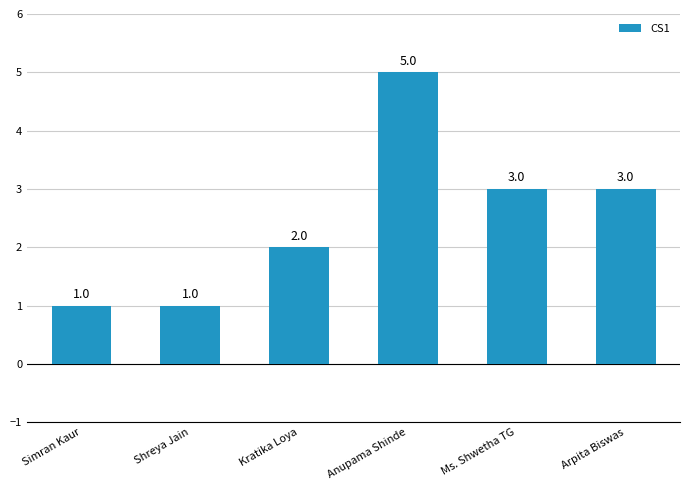

What is the ratio of the value at Simran Kaur to the value at Arpita Biswas?

0.3